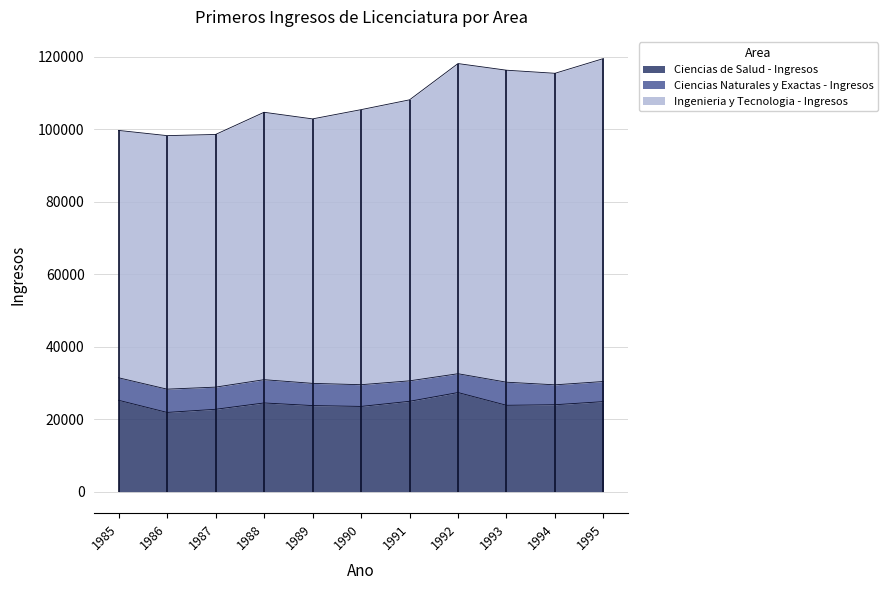

Between 1985 and 1988, which series saw the biggest shift?

Ingenieria y Tecnologia - Ingresos